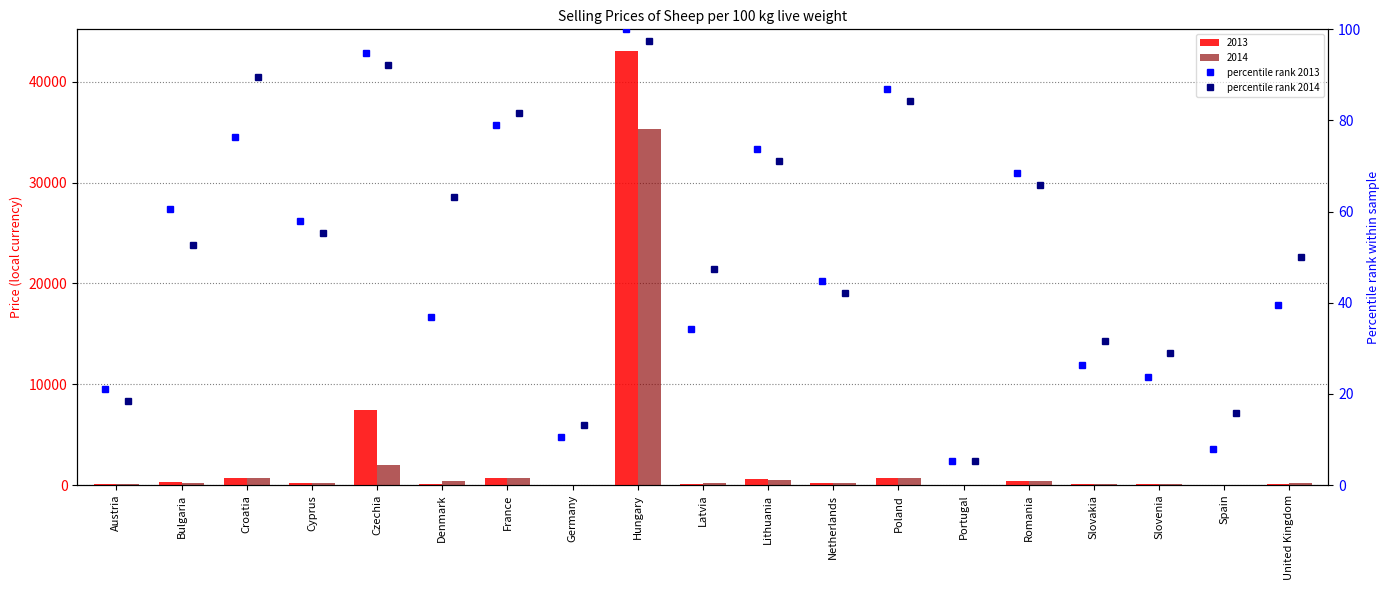

How many groups of bars are there?

19